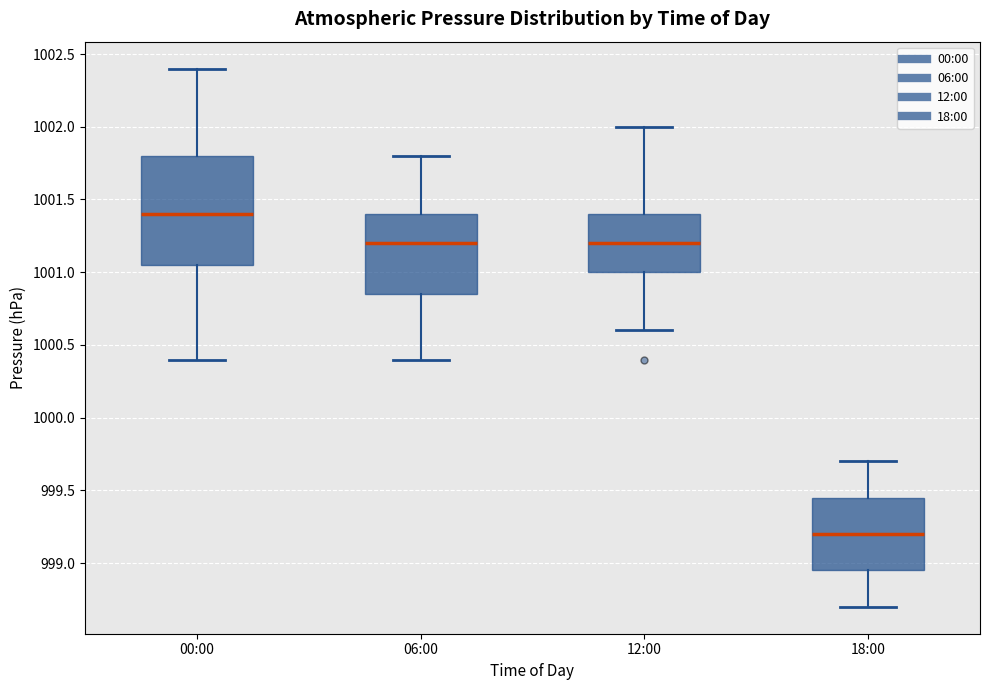

Reading left to right, read every box against the y-axis: the position of its median line, the range the box covers, and the ends of its whiskers. The values are not printed on the chart, so give them approximately, as read against the axis.

00:00: median 1001.40, box 1001.05 to 1001.80, whiskers 1000.40 to 1002.40
06:00: median 1001.20, box 1000.85 to 1001.40, whiskers 1000.40 to 1001.80
12:00: median 1001.20, box 1001.00 to 1001.40, whiskers 1000.60 to 1002.00
18:00: median 999.20, box 998.95 to 999.45, whiskers 998.70 to 999.70